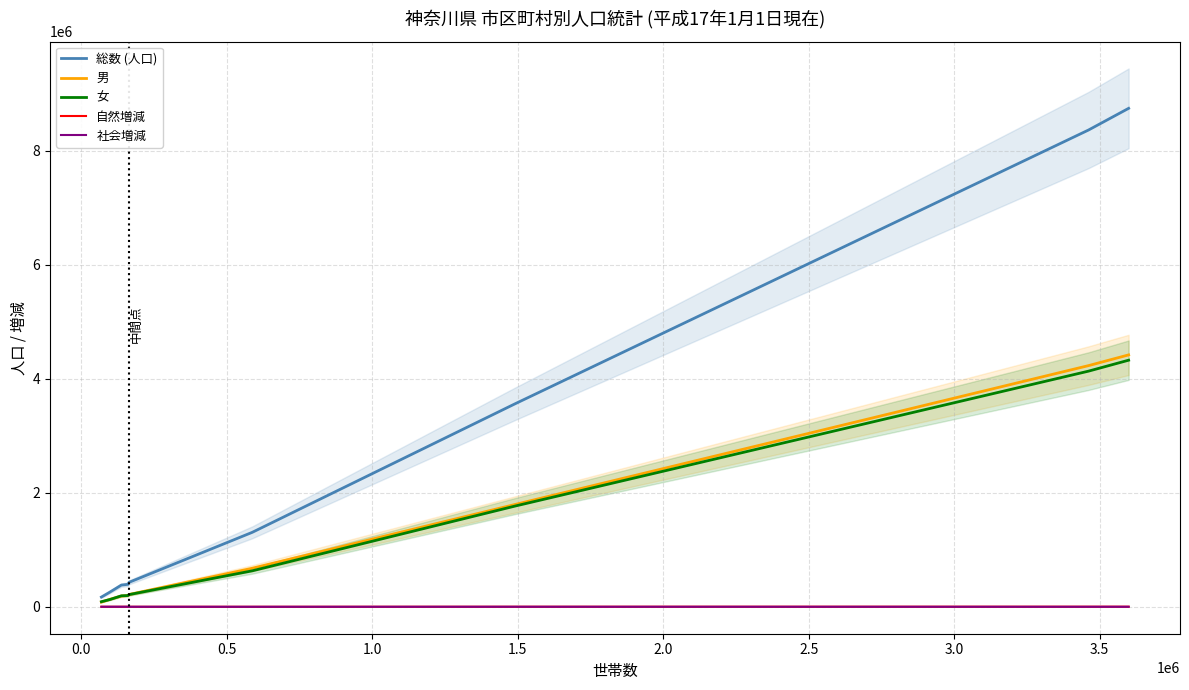

True or false: 自然増減 has a value of -293 at 1.5.

False